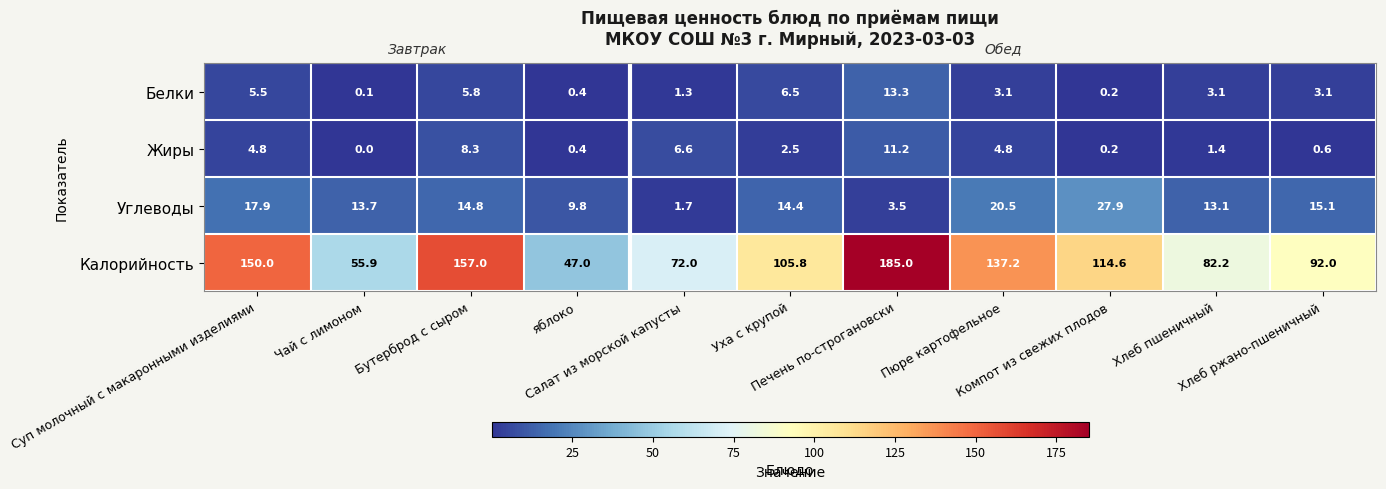

What is the total value across all series at Салат из морской капусты?

81.6